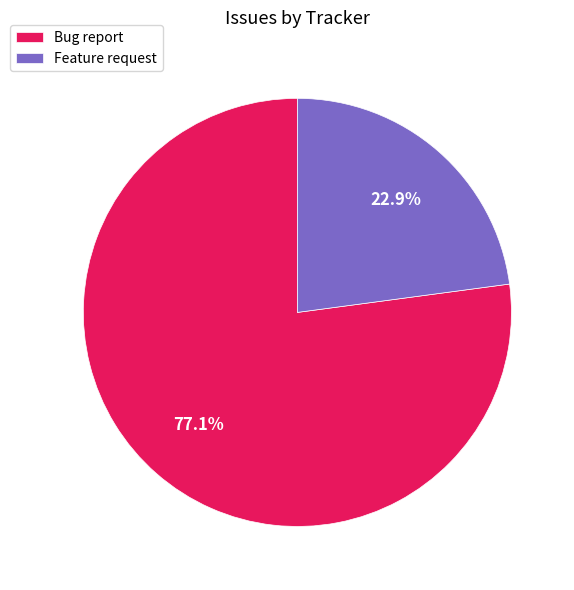

To the nearest percent, what percentage of the pie is Feature request?

23%